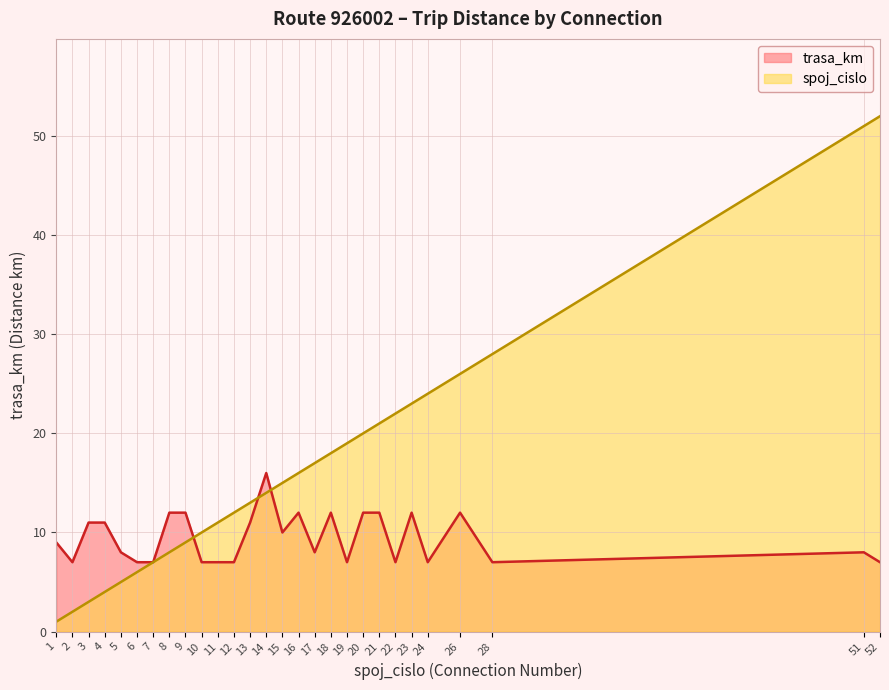

What is the value of the spoj_cislo point at the 17th from the left?

17